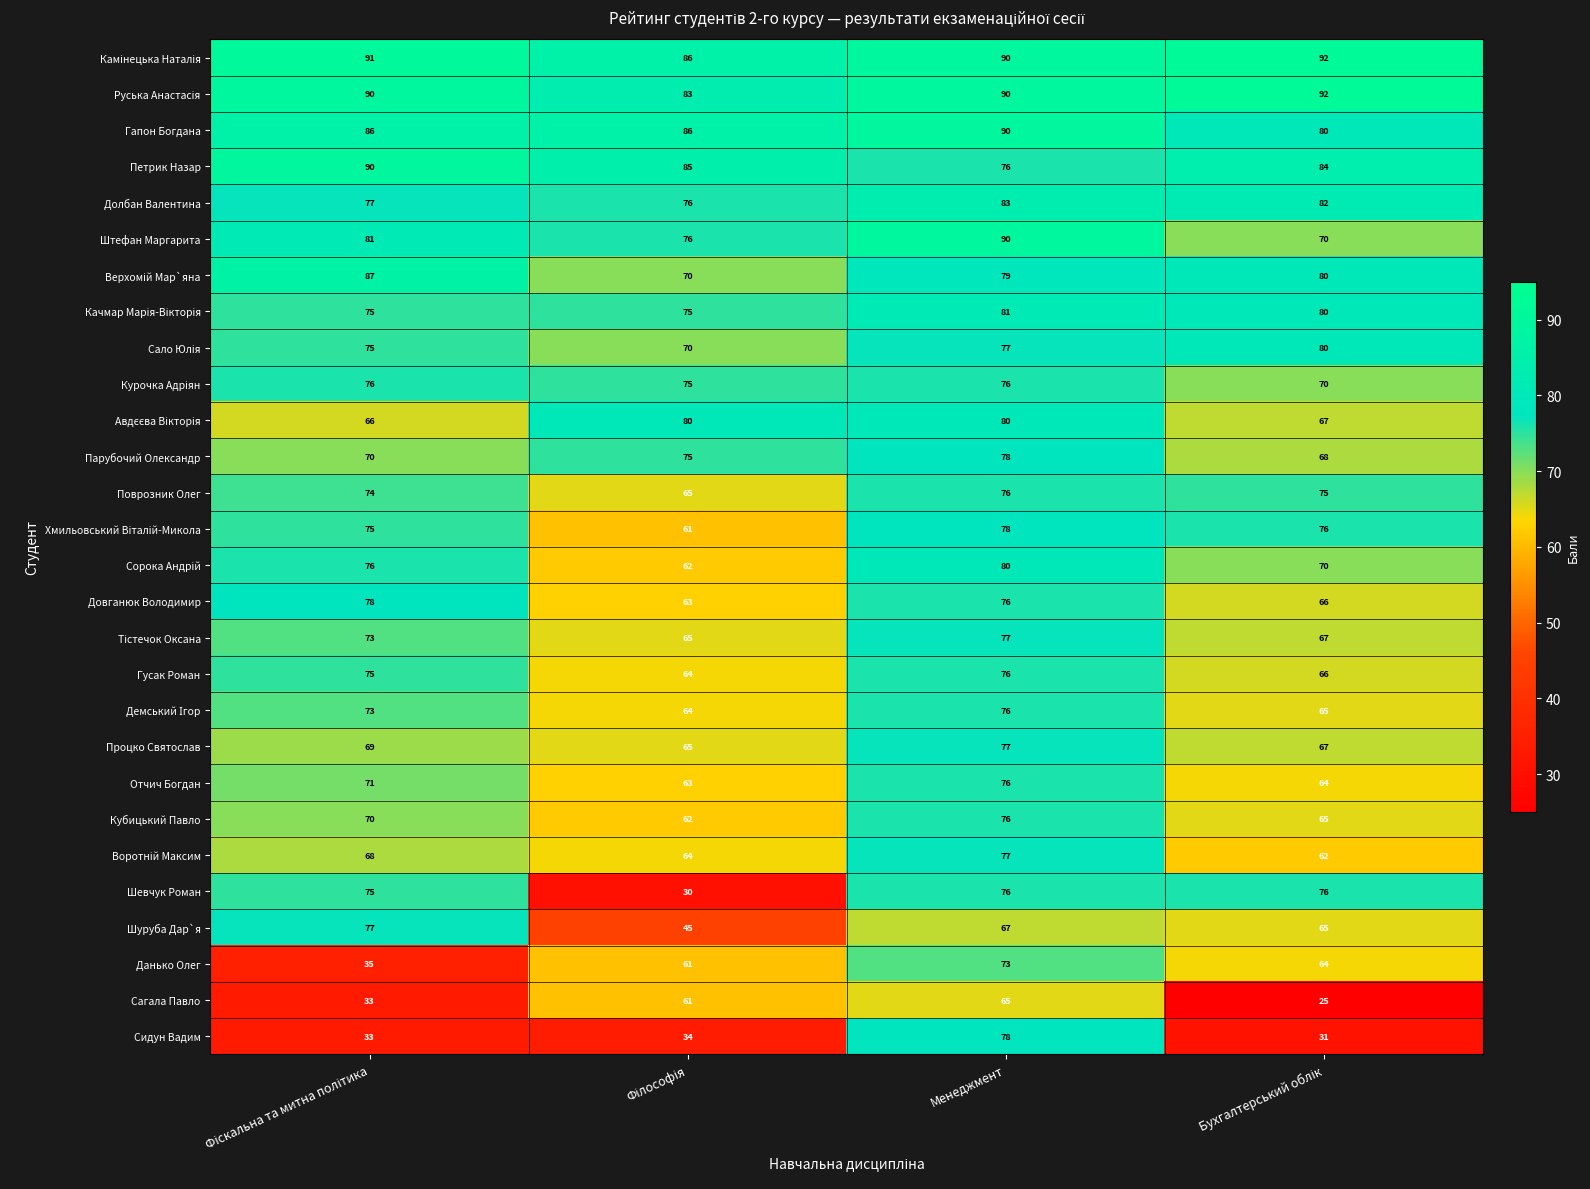

What is the difference between the maximum and minimum values in the Поврозник Олег series?

11